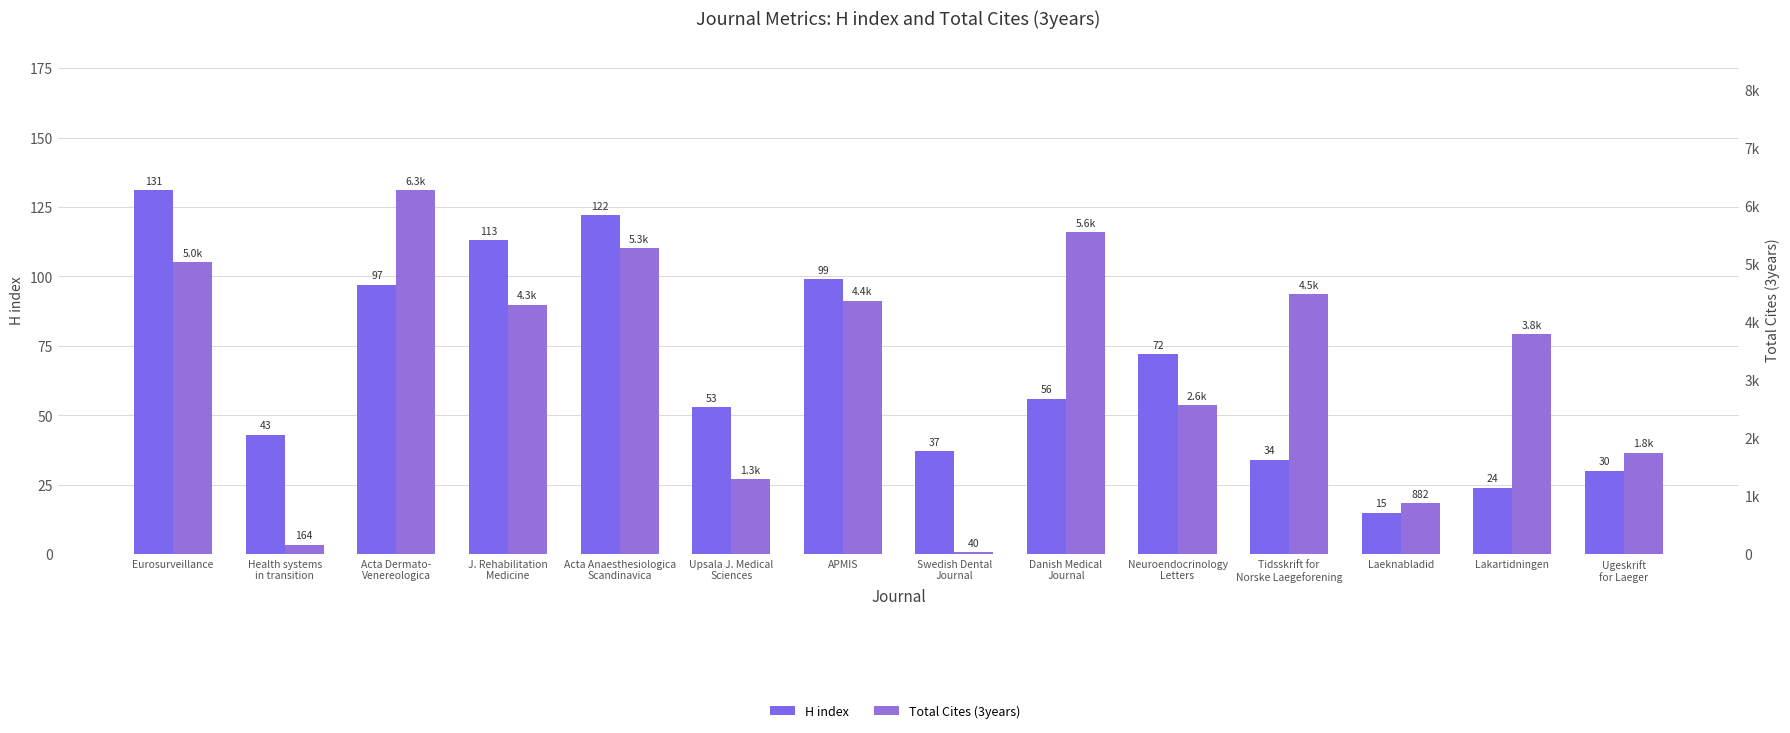

Rank the series by their maximum value, from lowest to highest.

H index, Total Cites (3years)